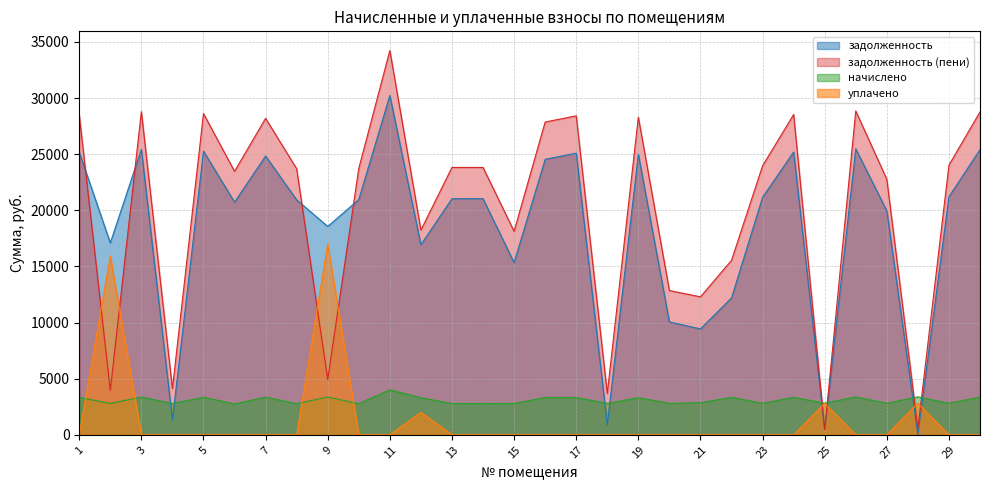

What is the difference between the задолженность (пени) values at 10 and 26?

5118.4